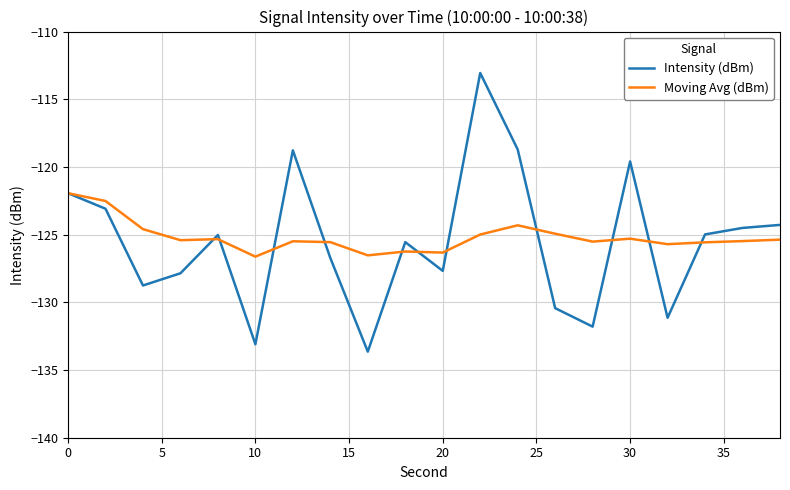

Which series has the largest total across all categories?

Moving Avg (dBm)